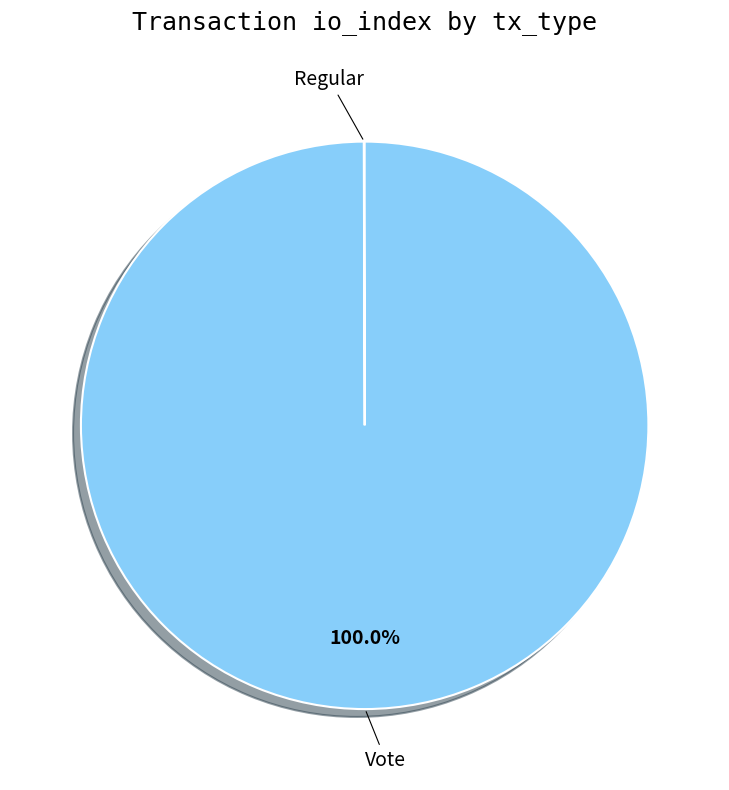

Does Vote represent more than half of the total?

Yes